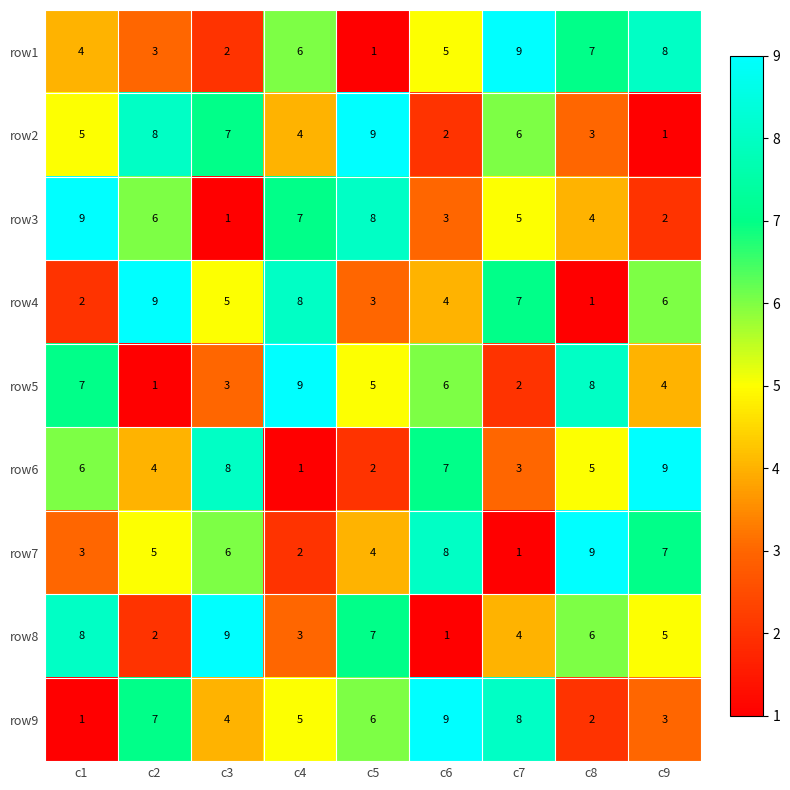

How many distinct data groups are displayed?

9